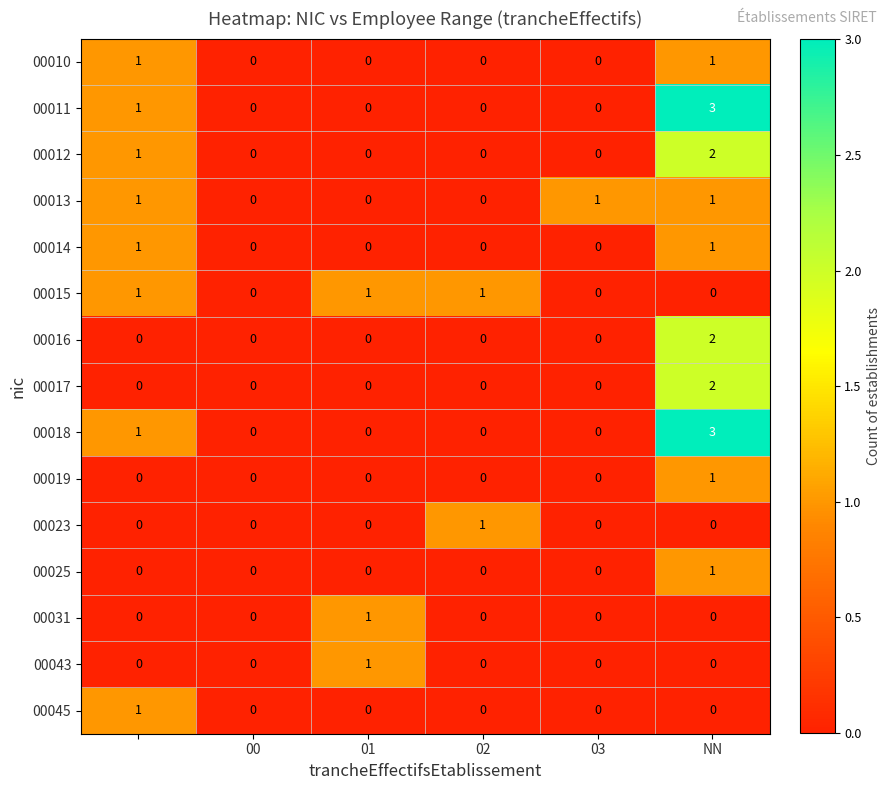

What is the maximum value shown in the chart?

3